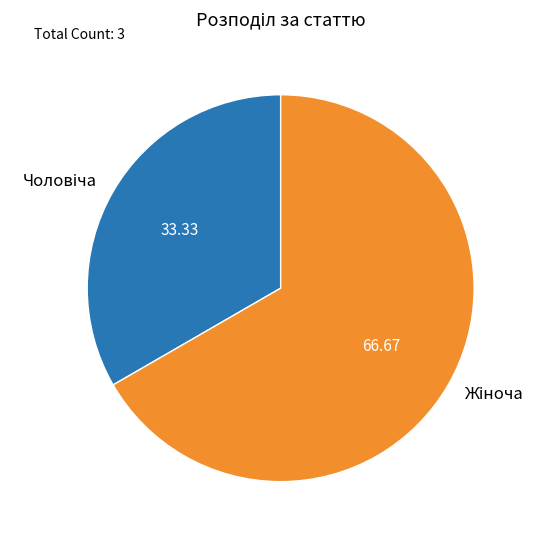

Does any single category account for the majority?

Yes